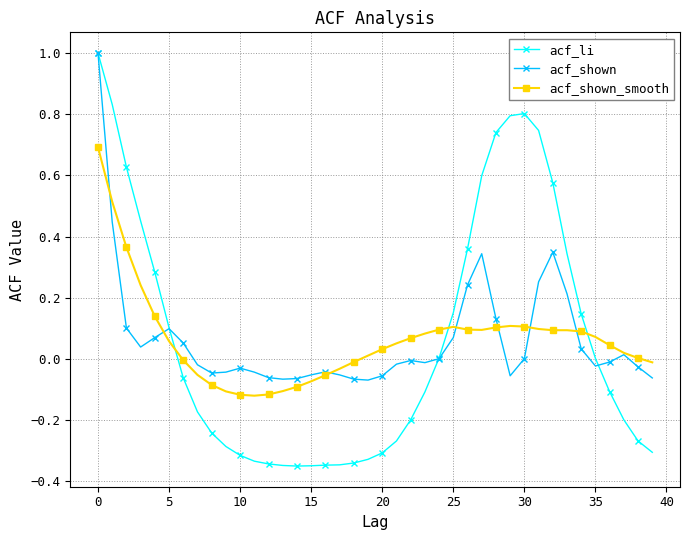

What are all the series names shown in the legend?

acf_li, acf_shown, acf_shown_smooth